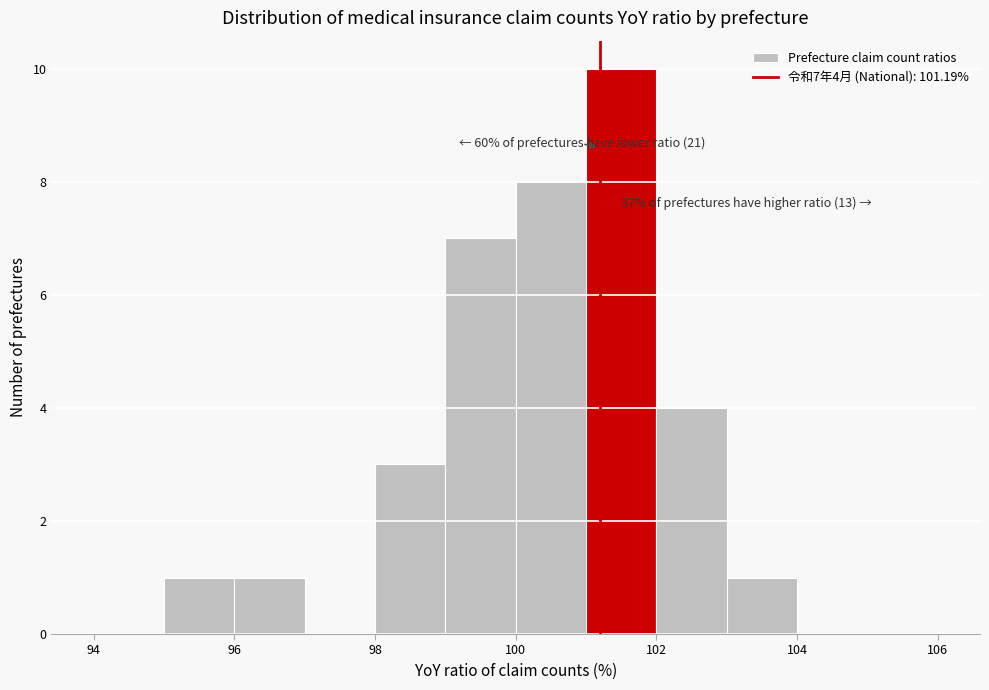

Which range on the x-axis has the tallest bar?

101 to 102